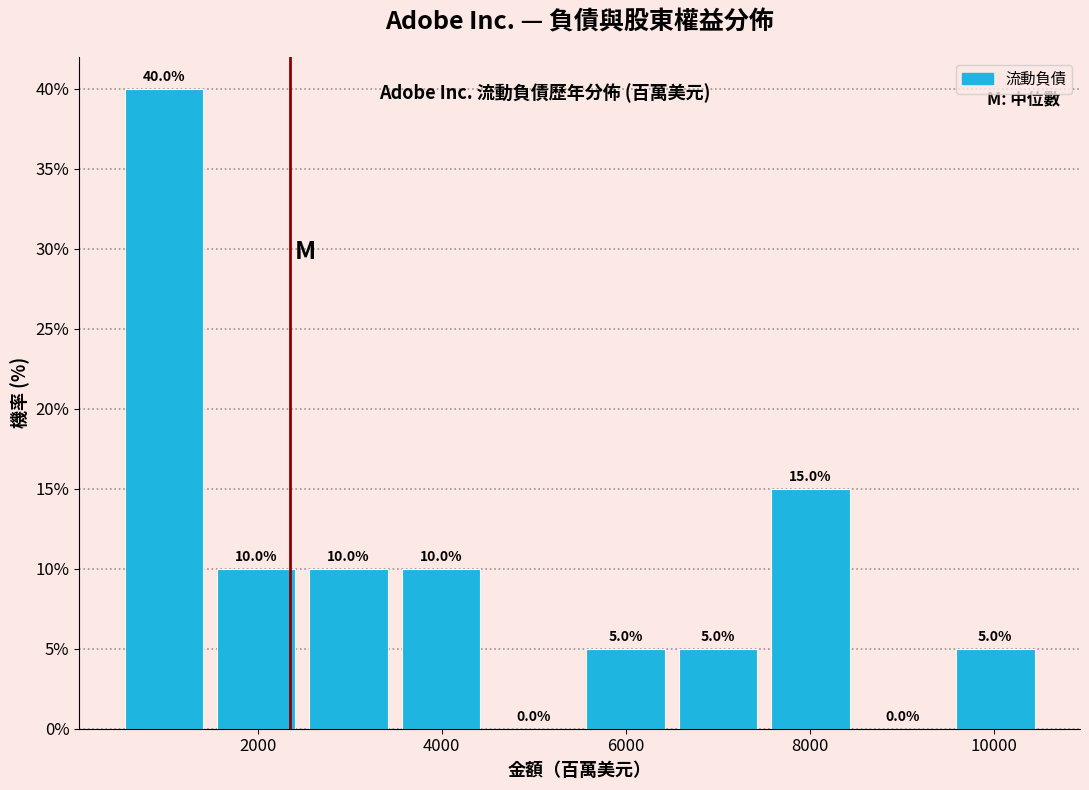

Reading left to right, transcribe this chart: for each bar, give the range it covers on the x-axis and its height. The bar edges are not printed on the chart, so give them approximately, as read against the axis.

400 to 1400: 40.0
1400 to 2400: 10.0
2400 to 3400: 10.0
3400 to 4400: 10.0
4400 to 5600: 0.0
5600 to 6600: 5.0
6600 to 7600: 5.0
7600 to 8600: 15.0
8600 to 9600: 0.0
9600 to 10600: 5.0